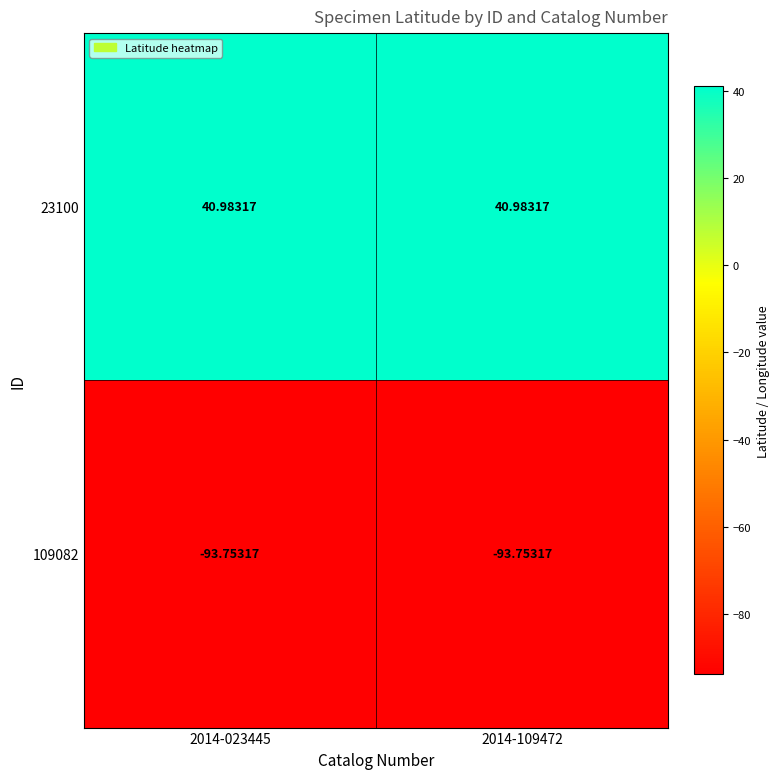

Is the value of 109082 at 2014-023445 greater than the value of 23100 at 2014-109472?

No